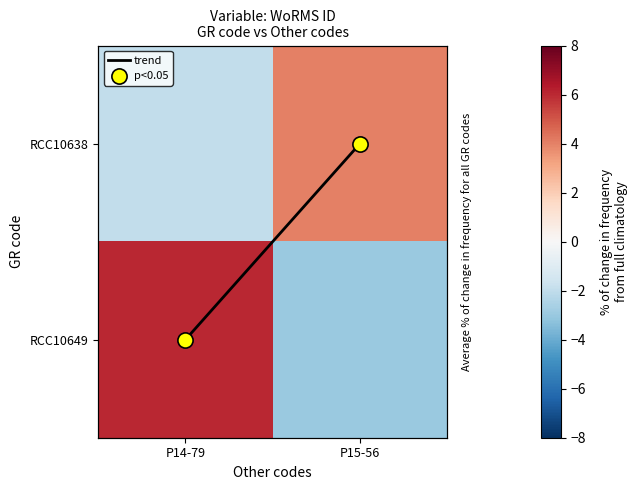

Rank the categories by trend value from highest to lowest.

P14-79, P15-56